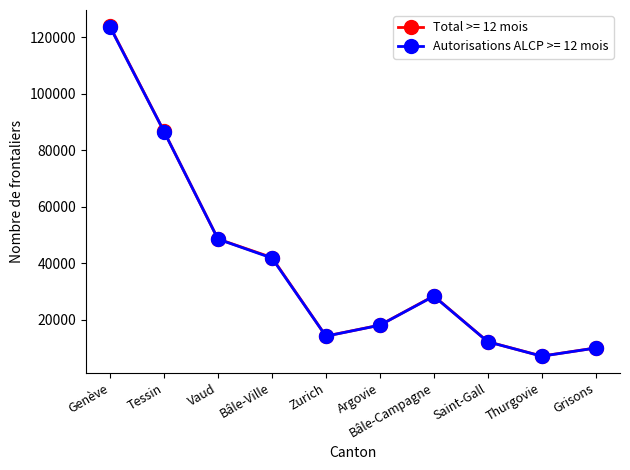

What is the maximum value shown in the chart?

123874